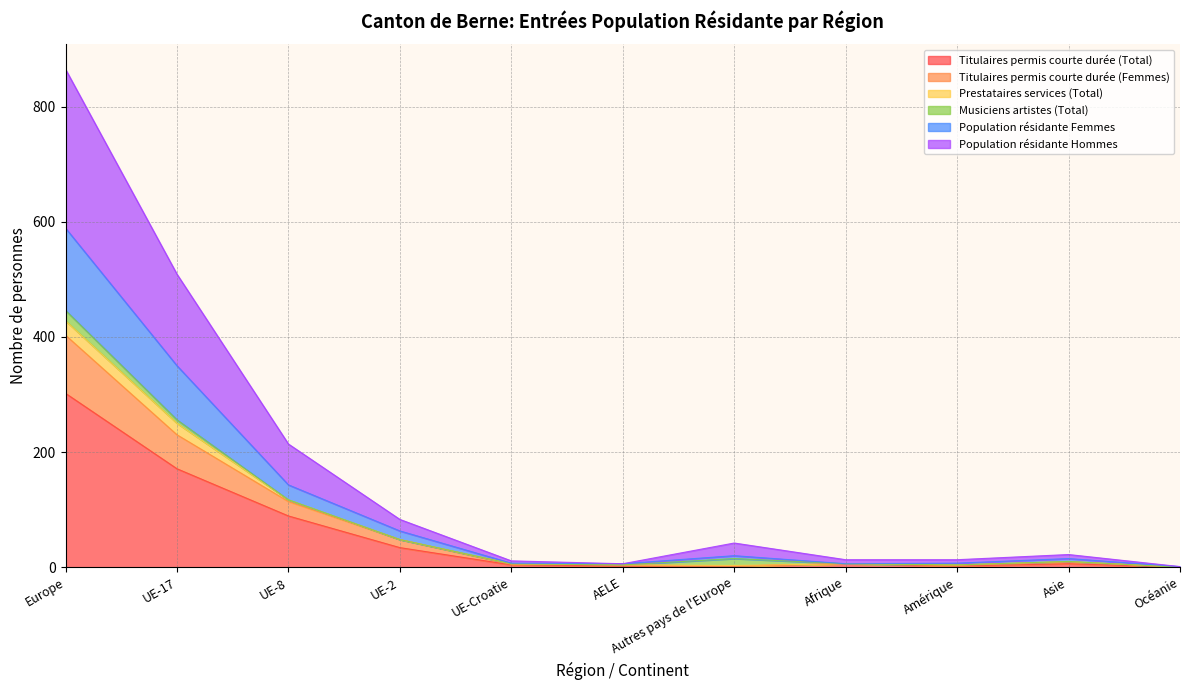

At which category is the sum across all series the highest?

Europe